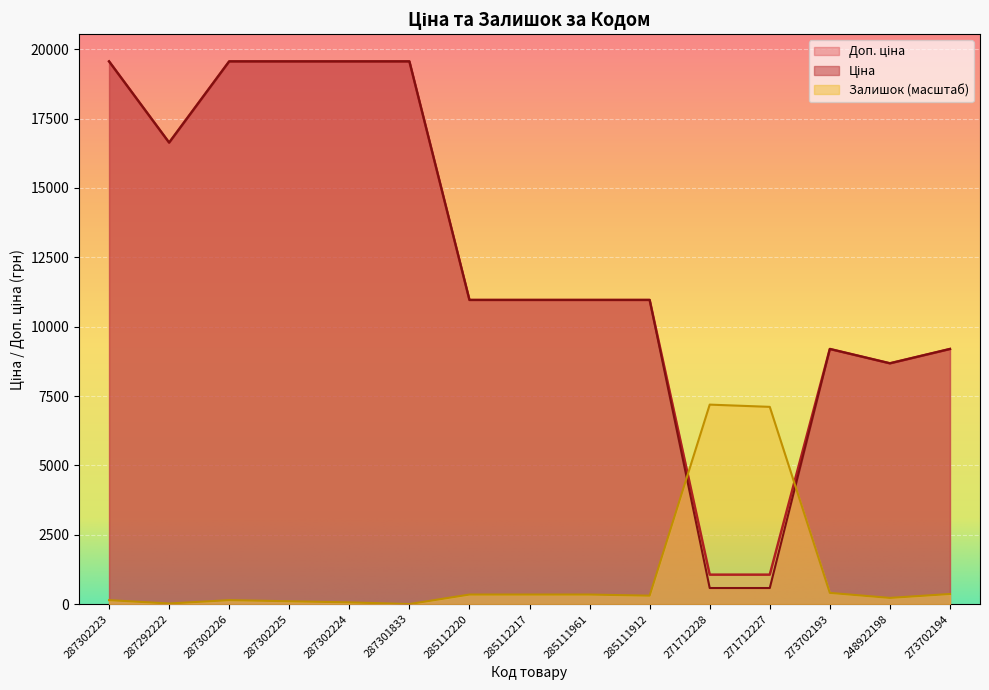

What is the label of the 6th point from the left?

287301833